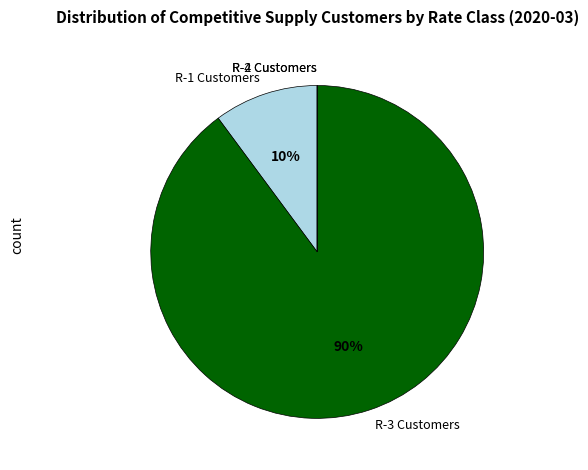

Is there any slice that represents more than half of the pie?

Yes